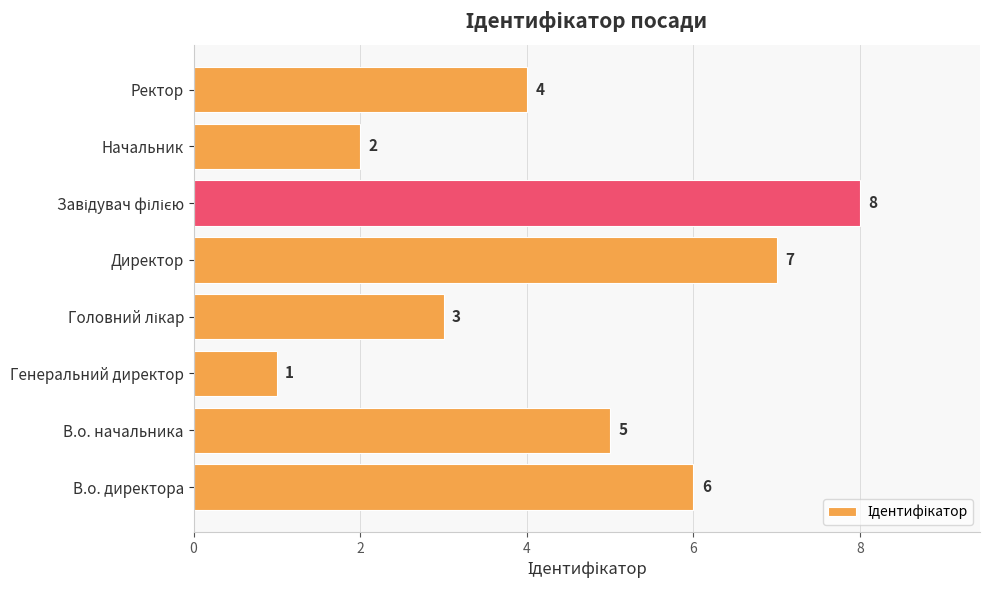

How many bars are there in total?

8